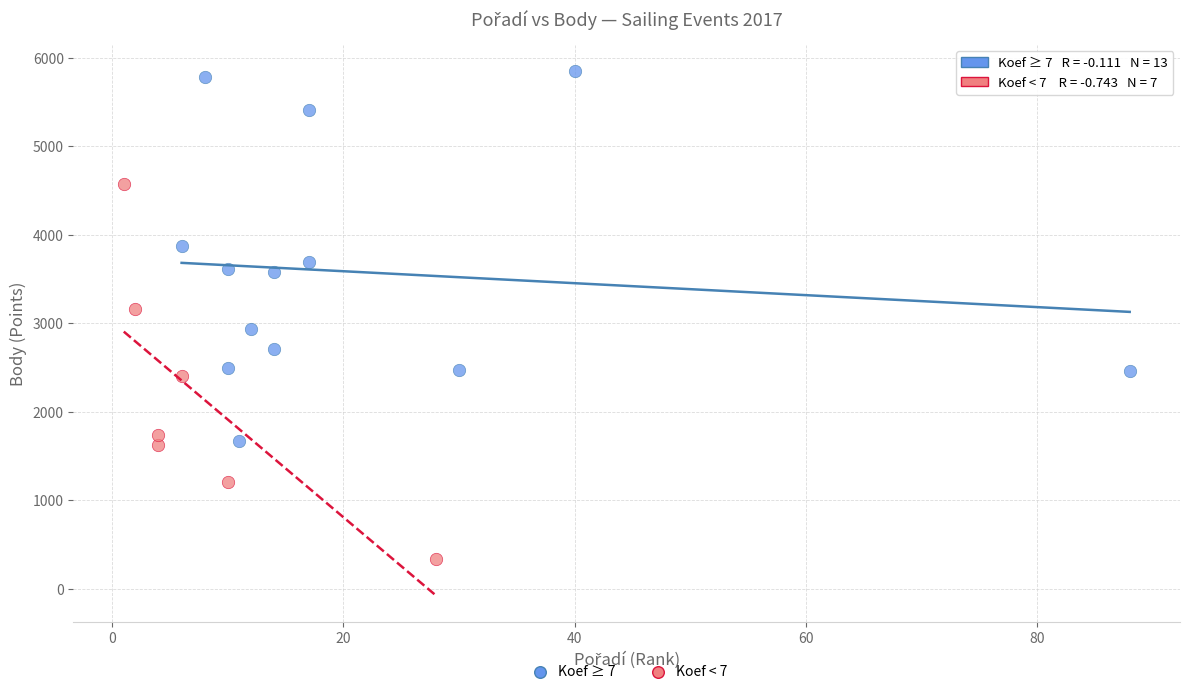

Which series reaches the minimum Y coordinate?

Koef < 7